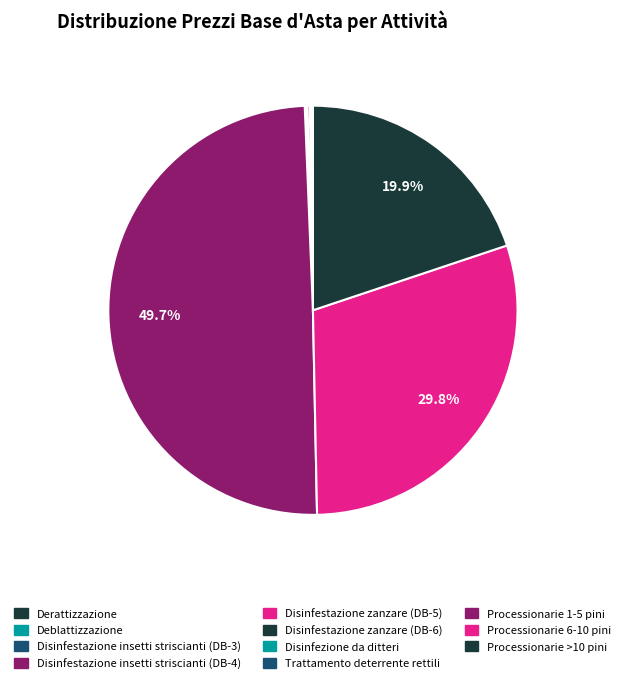

To the nearest percent, what is the difference between the Disinfestazione insetti striscianti (DB-3) and Processionarie 1-5 pini slice percentages?

50%